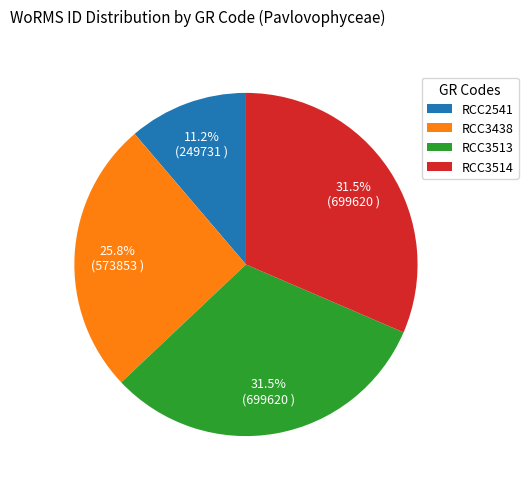

Is there any slice that represents more than half of the pie?

No